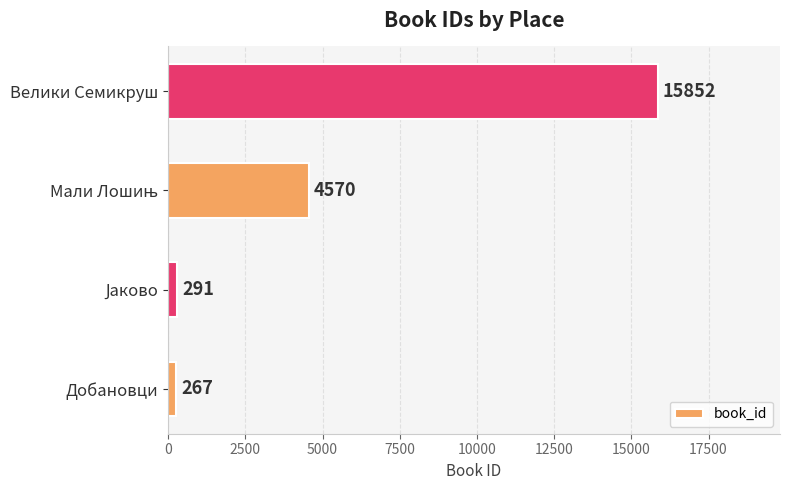

Read the value at Велики Семикруш.

15852